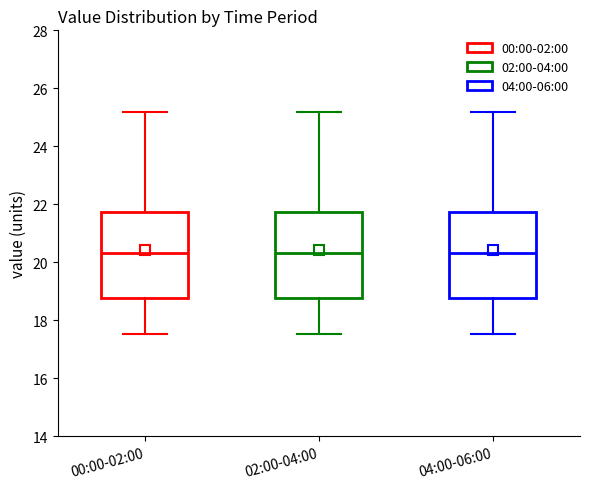

Reading left to right, transcribe this box plot: for each box, give where its median line is, the range the box spans, and where its two whiskers end, as read against the y-axis. The values are not printed on the chart, so give them approximately, as read against the axis.

00:00-02:00: median 20.4, box 18.8 to 21.8, whiskers 17.6 to 25.2
02:00-04:00: median 20.4, box 18.8 to 21.8, whiskers 17.6 to 25.2
04:00-06:00: median 20.4, box 18.8 to 21.8, whiskers 17.6 to 25.2